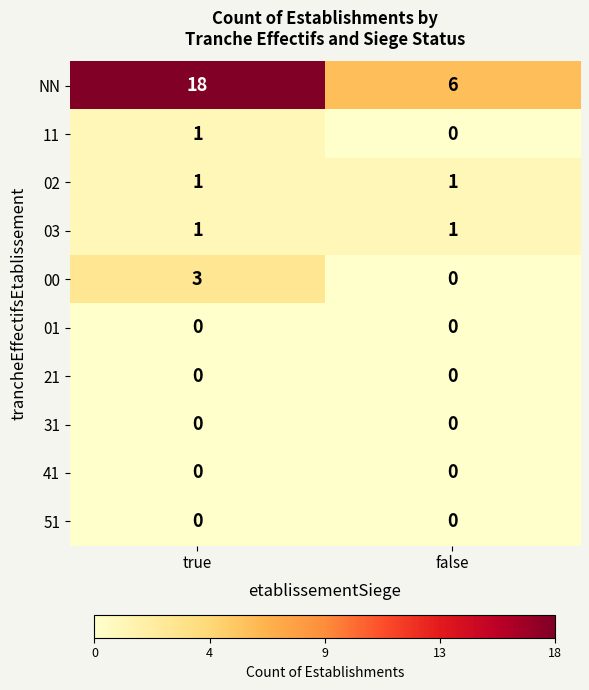

How many data points does each series have?

2